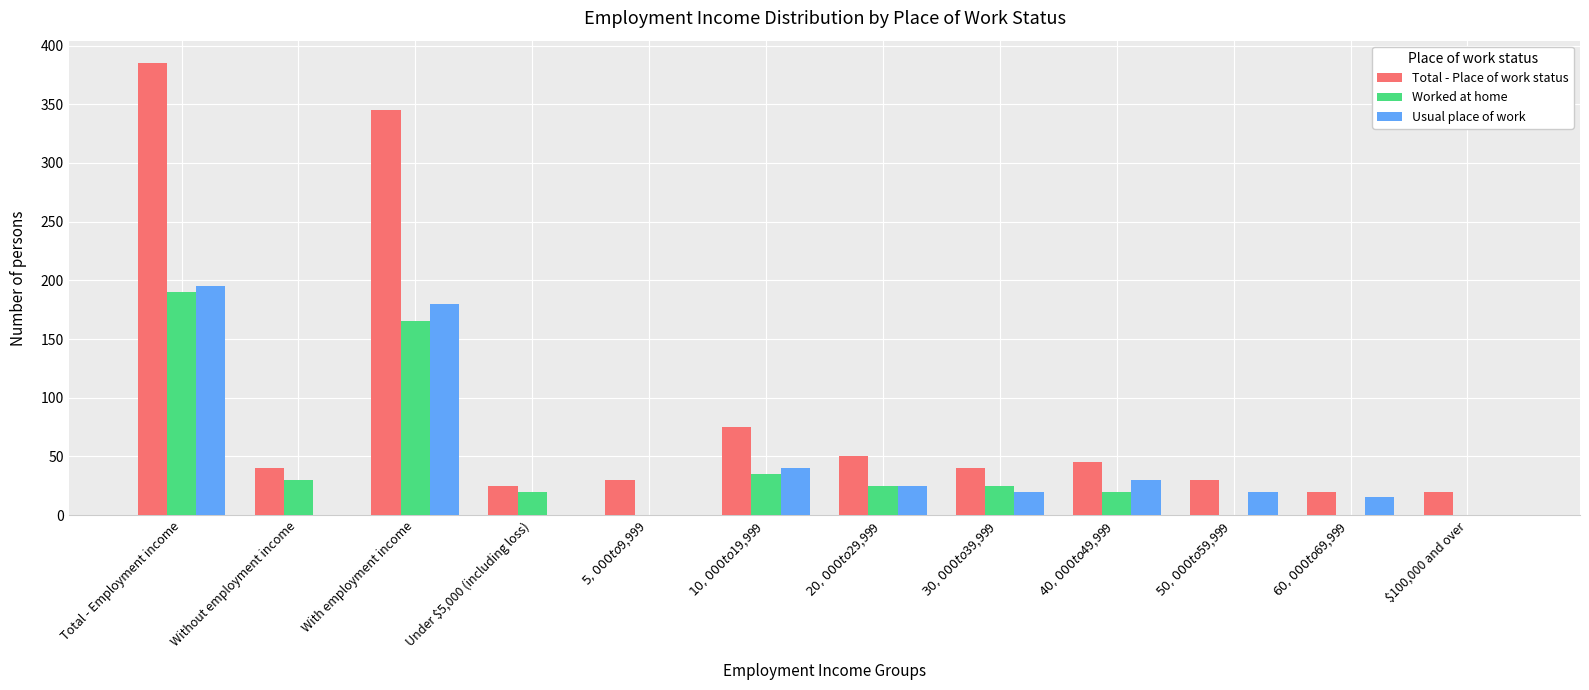

The Usual place of work series shows 63 at With employment income. True or false?

False